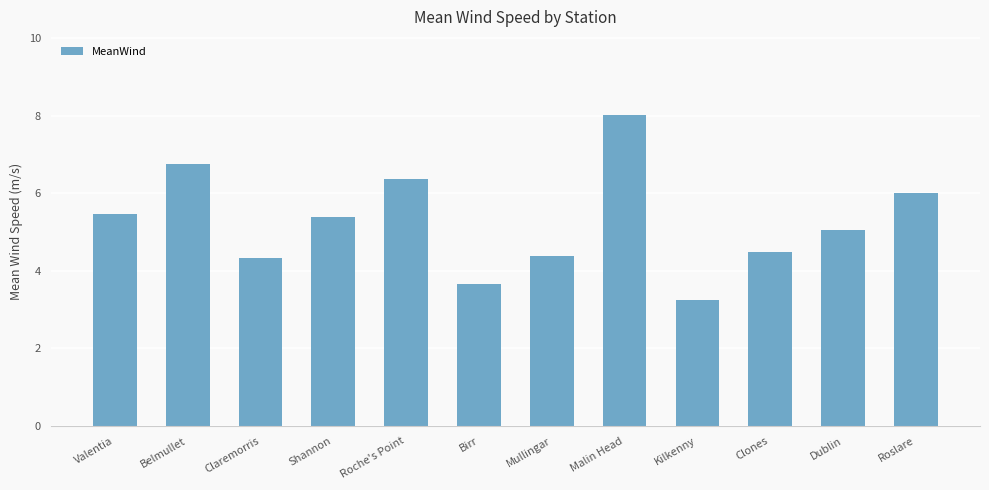

Are the bars horizontal?

No